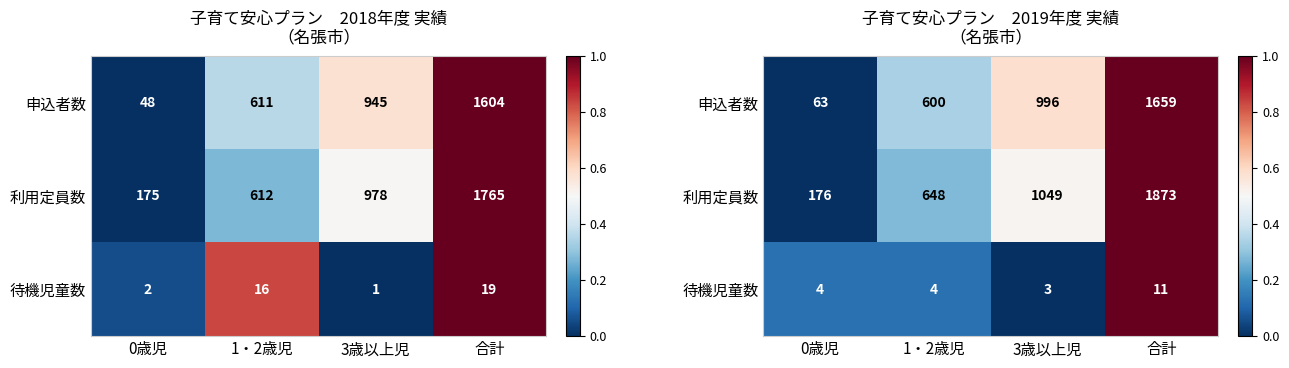

The 申込者数 series shows 0.3 at 1・2歳児. True or false?

True